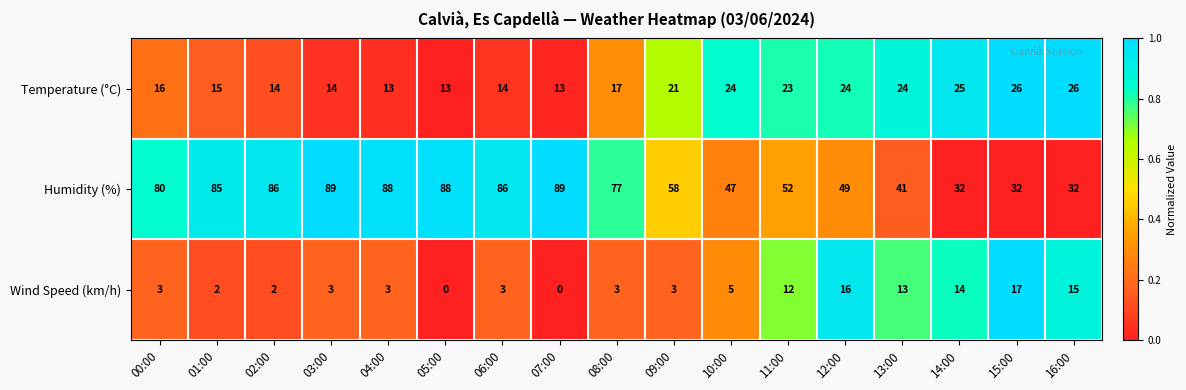

Which series has the largest range (max minus min)?

Humidity (%)